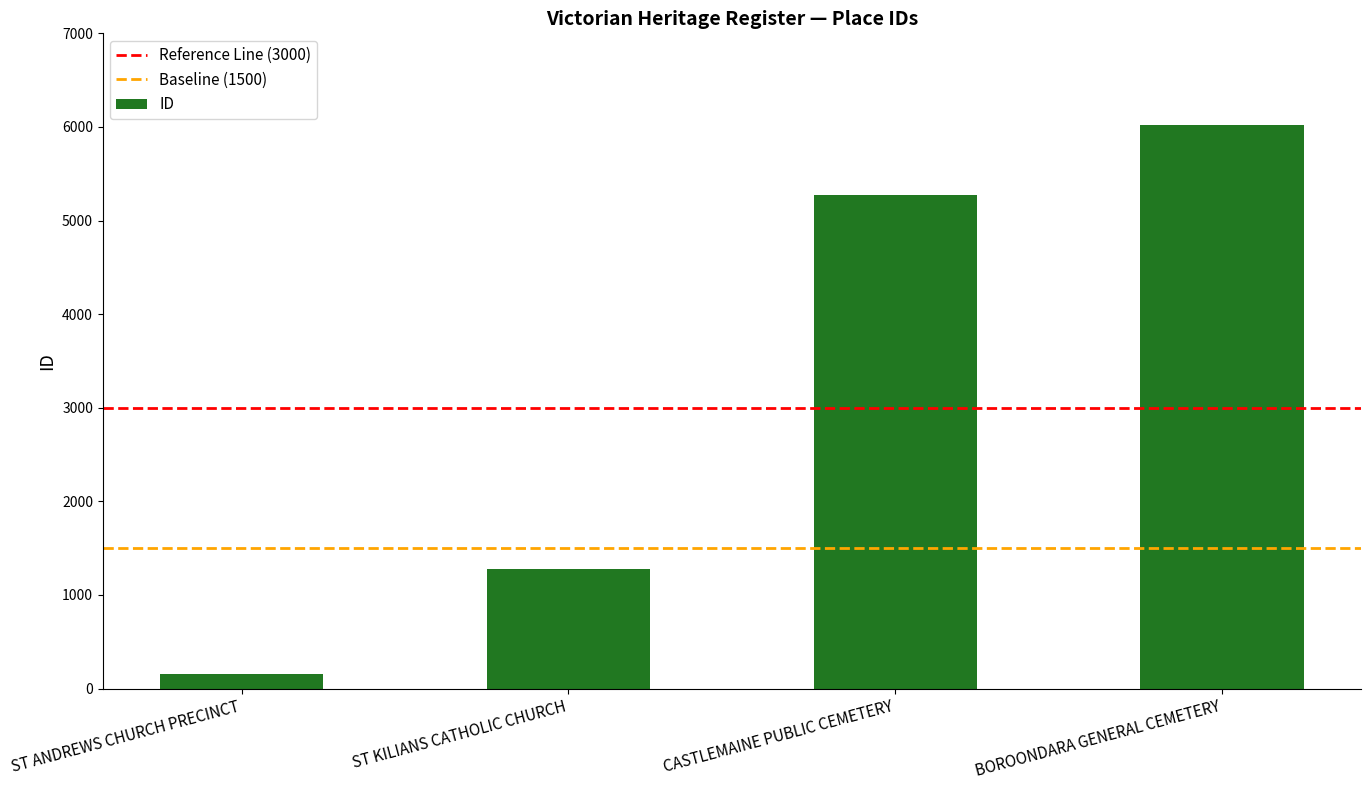

Which category has the lowest value across all series?

ST ANDREWS CHURCH PRECINCT